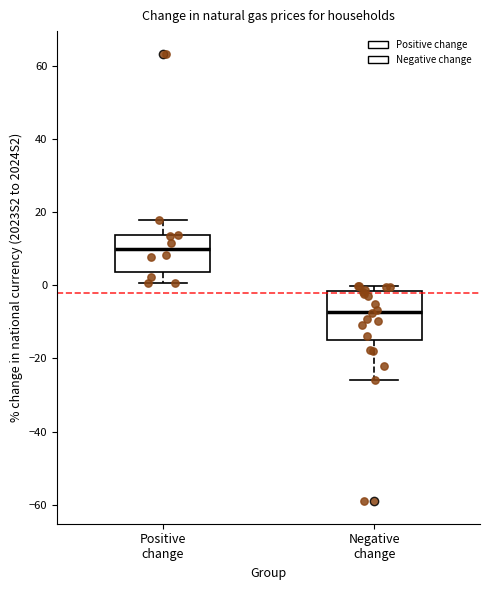

Which box has the highest median line?

Positive change